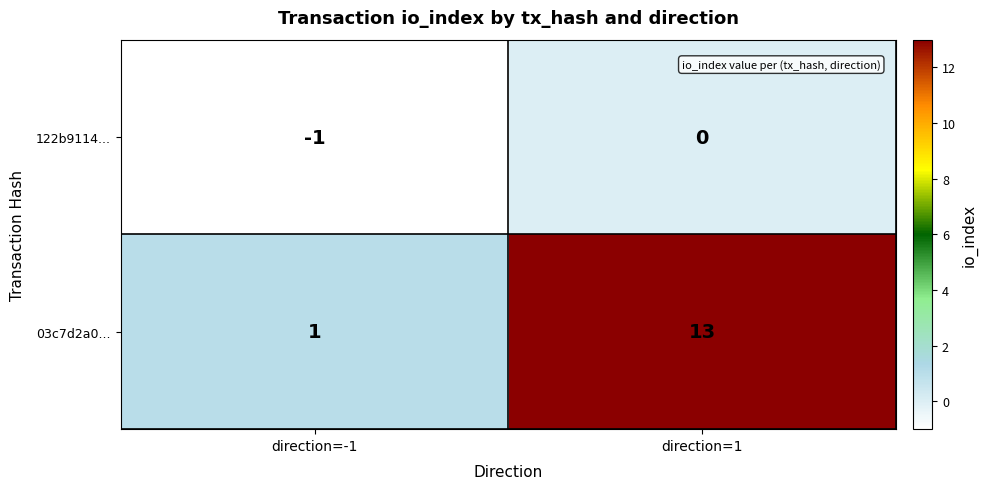

List the series in order of their peak value, lowest first.

122b9114..., 03c7d2a0...